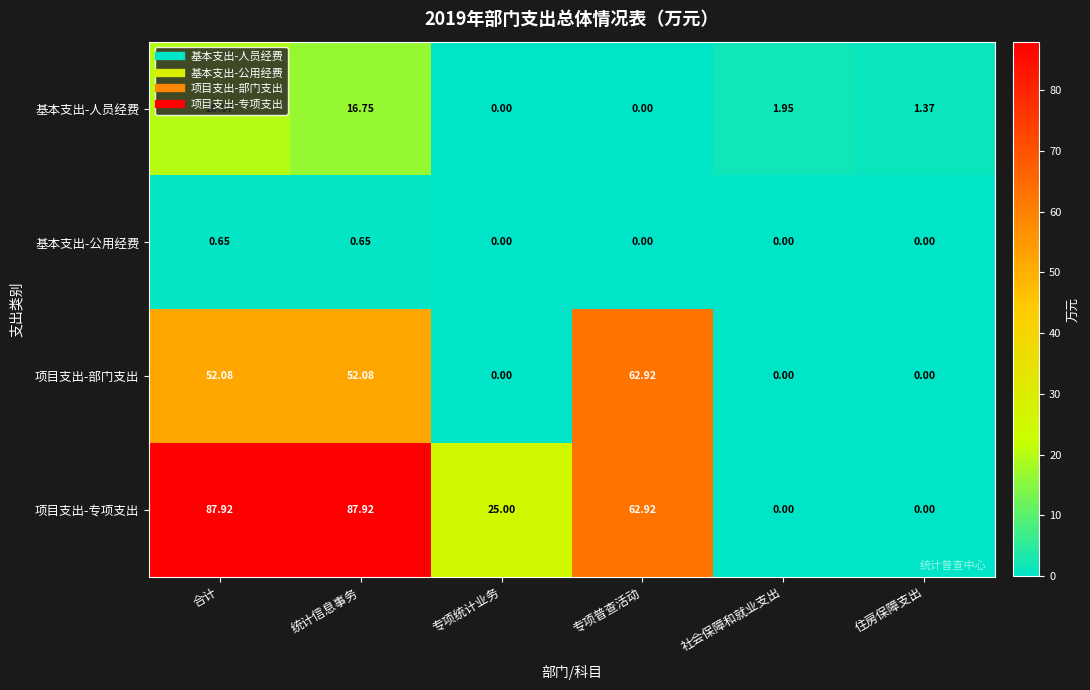

Between 专项统计业务 and 社会保障和就业支出, which series saw the biggest shift?

项目支出-专项支出